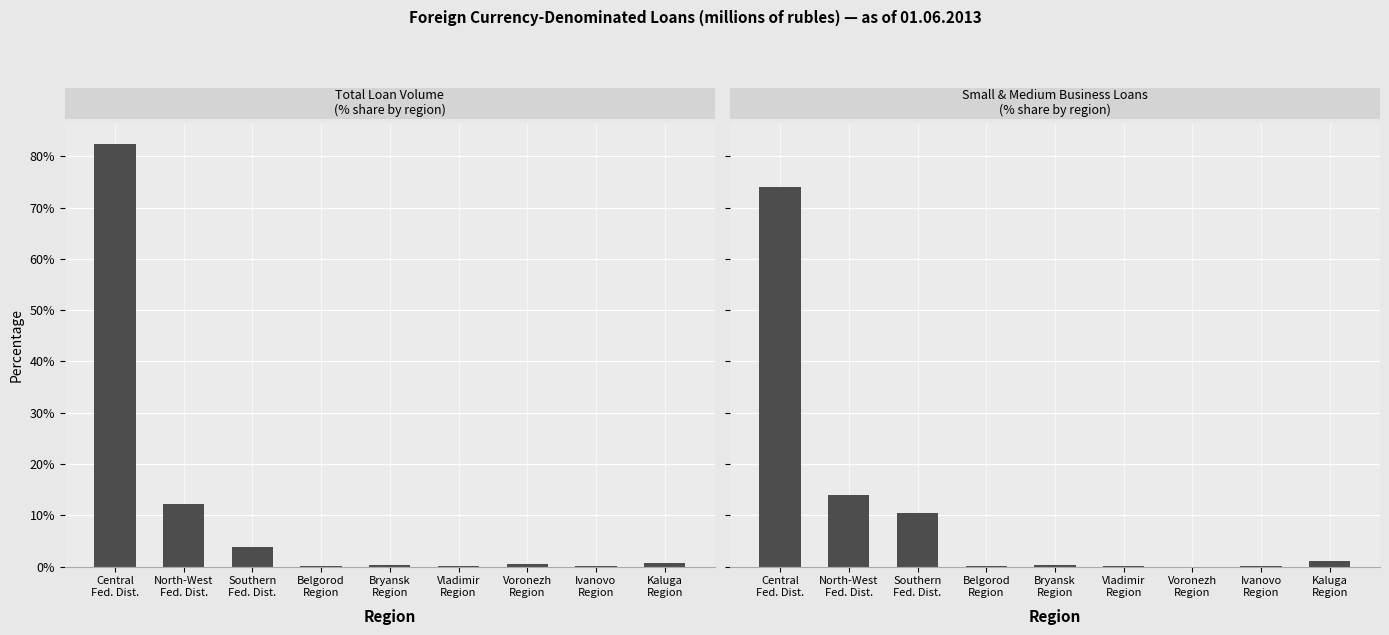

What is the approximate value at Ivanovo
Region?

0.1